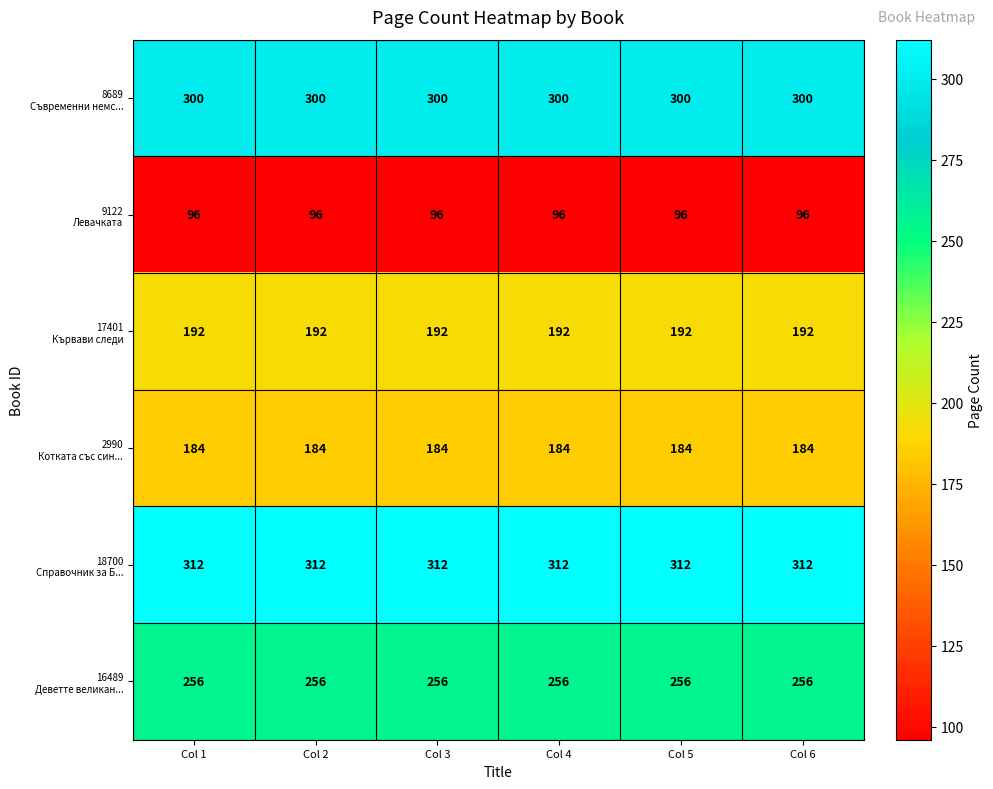

What is the total value across all series at Col 4?

1340